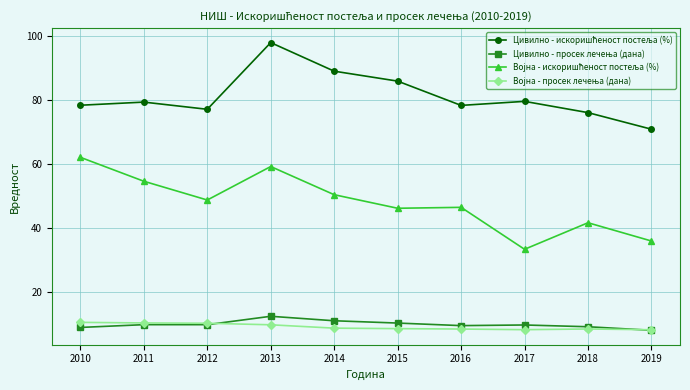

What is the smallest value displayed?

8.1